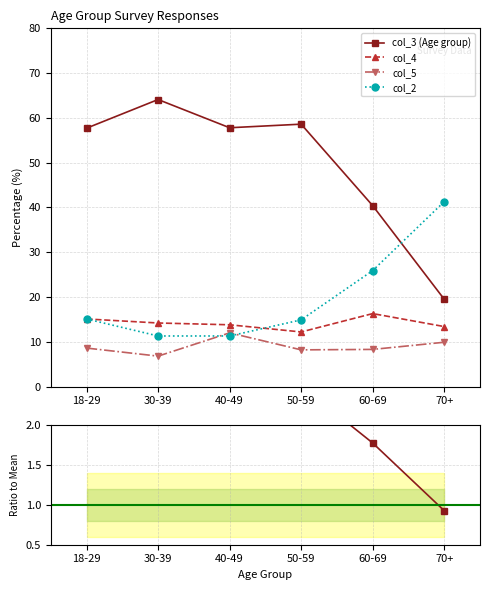

What is the minimum value for Ratio to mean?

0.9